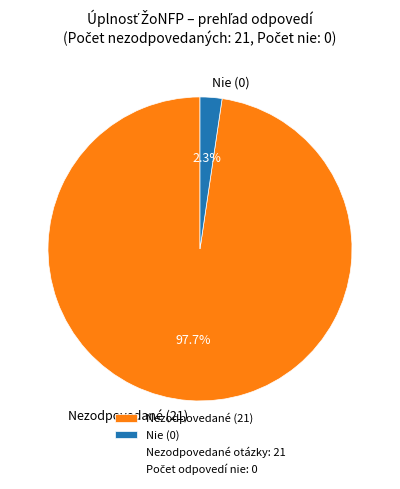

Does Nezodpovedané (21) represent more than half of the total?

Yes